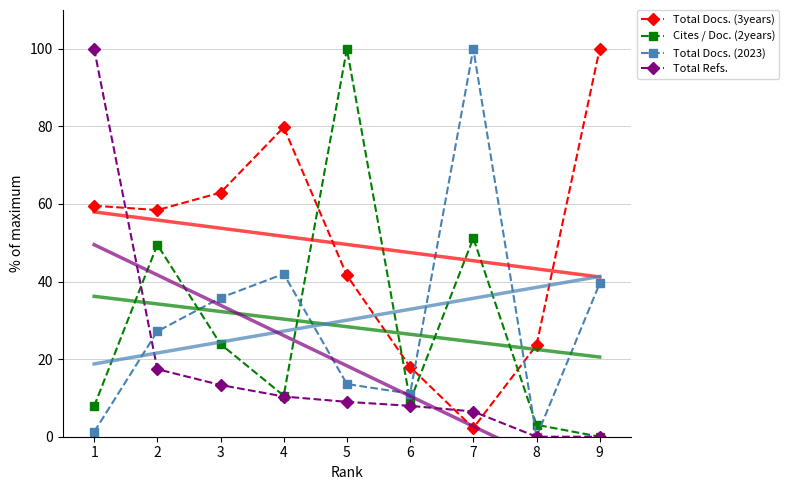

At which label does Total Docs. (3years) reach its peak?

9